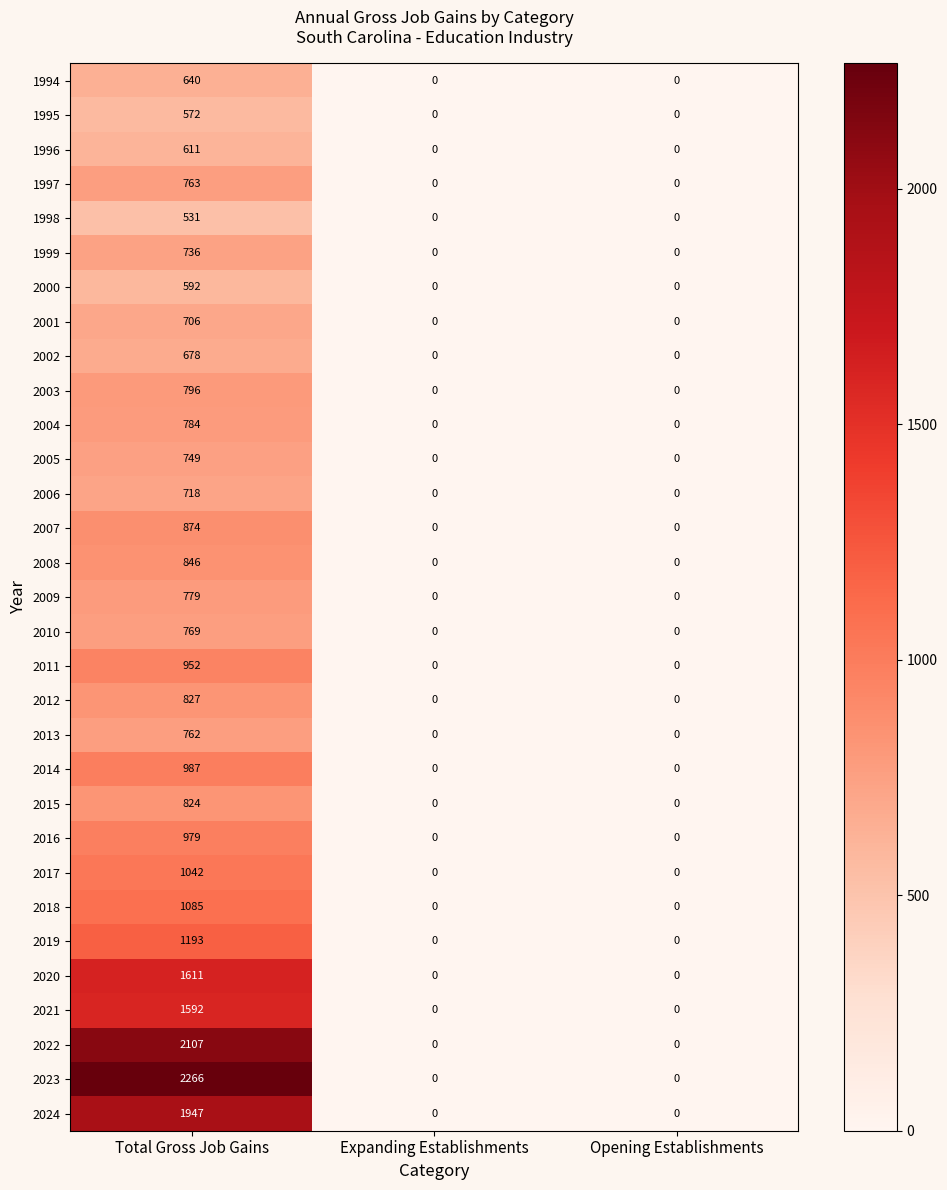

How many data points in 2017 are above 0?

1